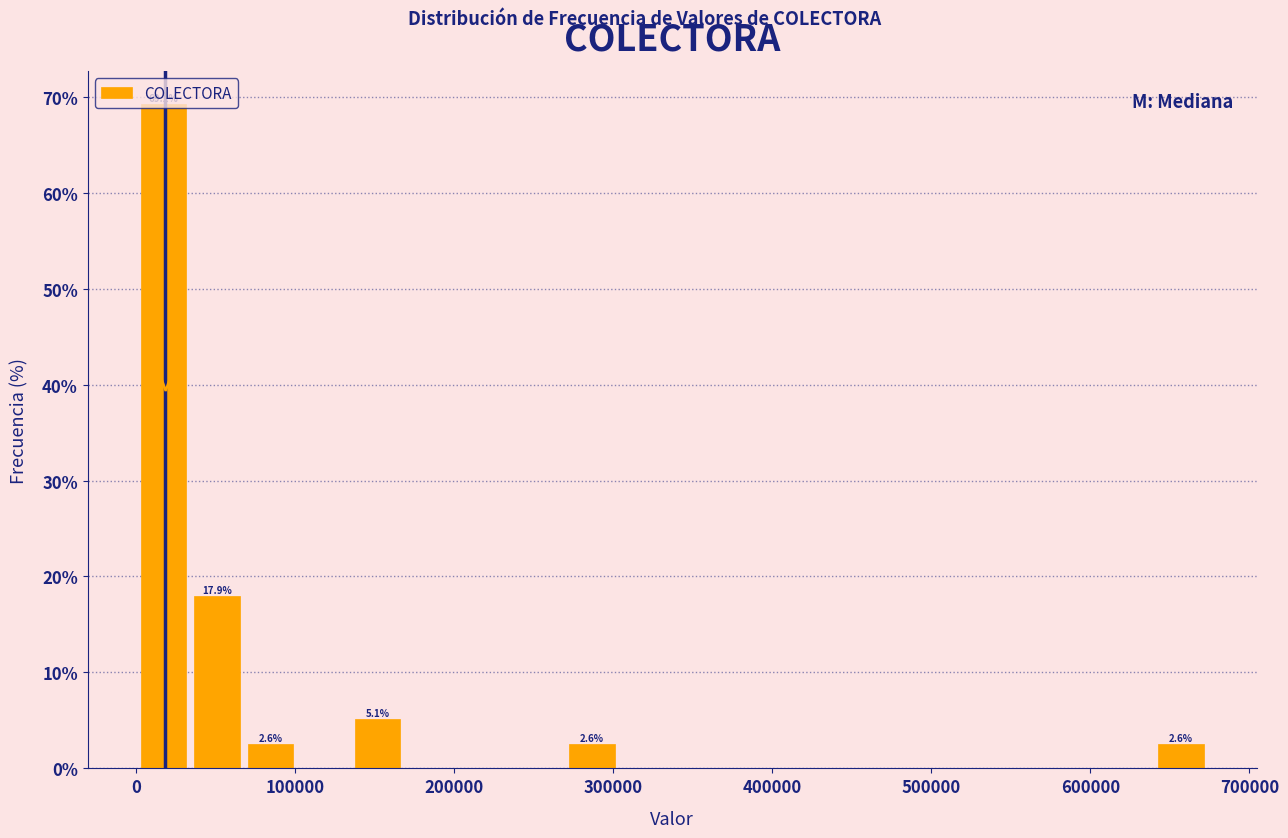

Around what value on the x-axis is the tallest bar? Give the approximate position of its centre, as read against the axis.

20000